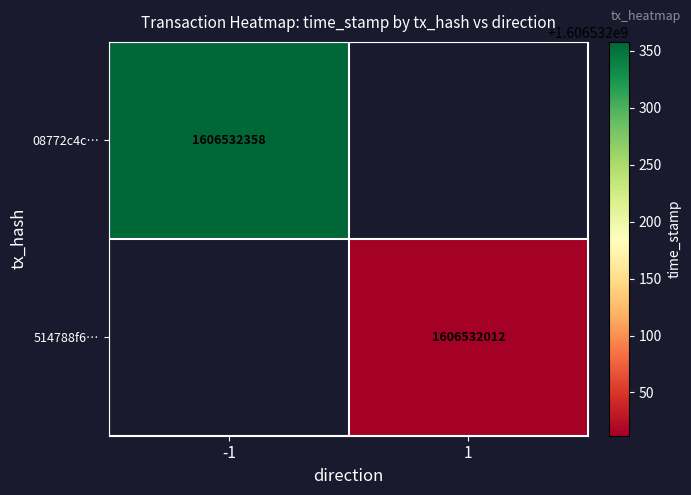

Rank the series by their maximum value, from highest to lowest.

08772c4ca56c4e5d35e43dd165558cc1591e3c7, 514788f658201112d5483a767933295a075b1a7